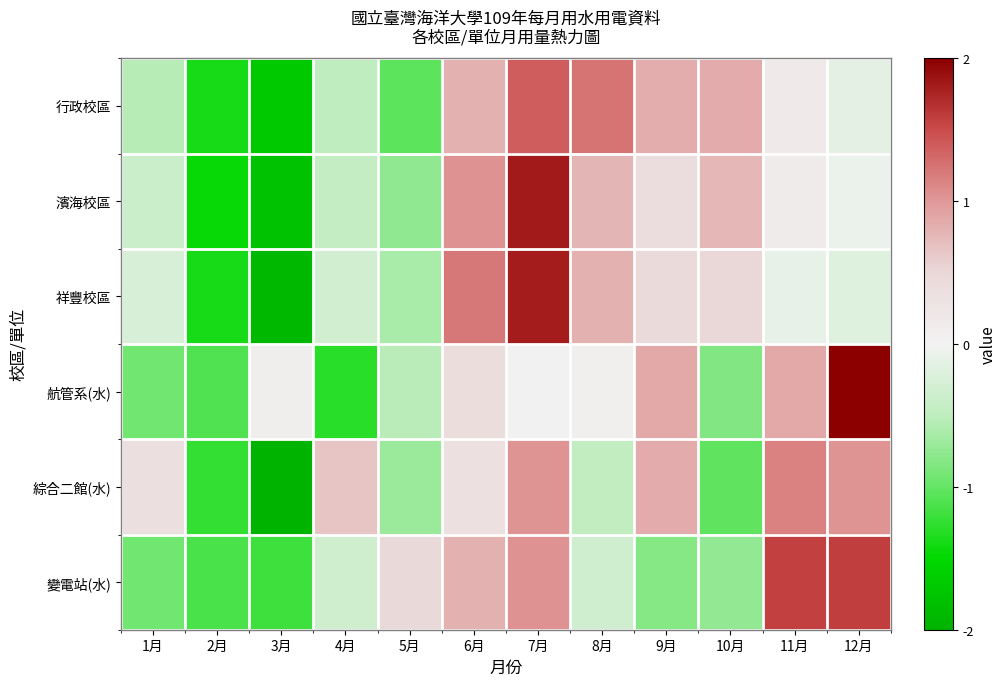

How many data points does each series have?

12